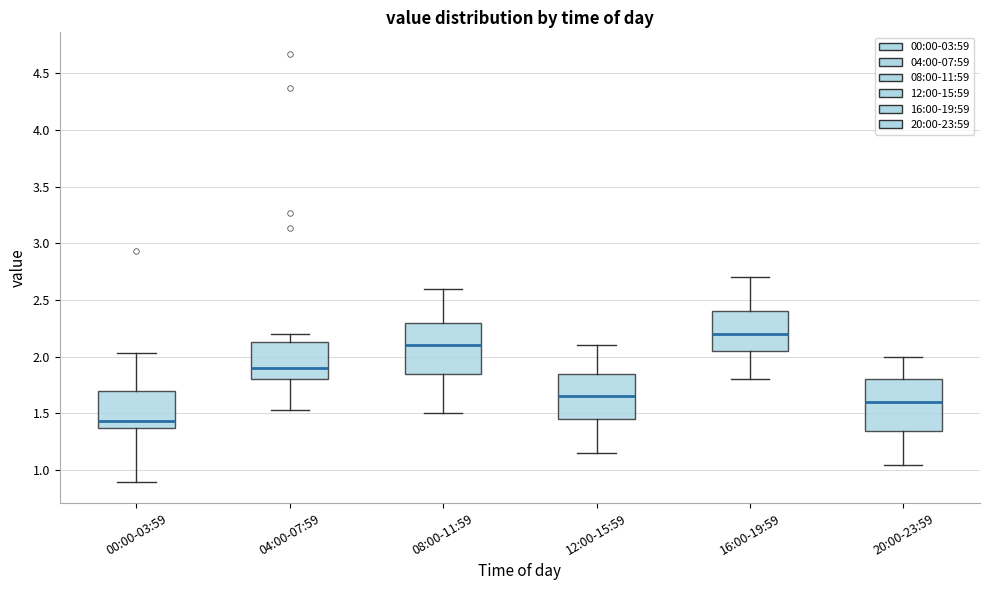

Where is the upper edge of the box for 16:00-19:59 on the y-axis? The values are not printed on the chart, so give them approximately, as read against the axis.

2.40